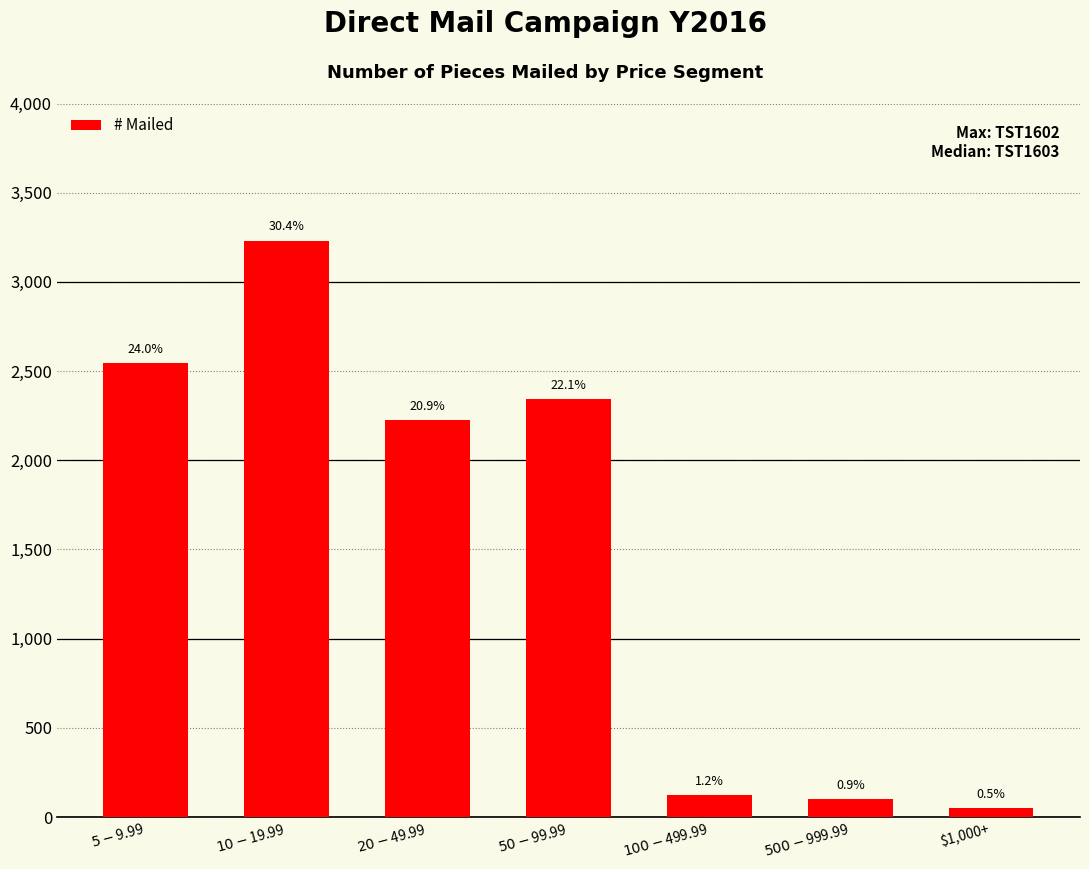

What is the average value?

1517